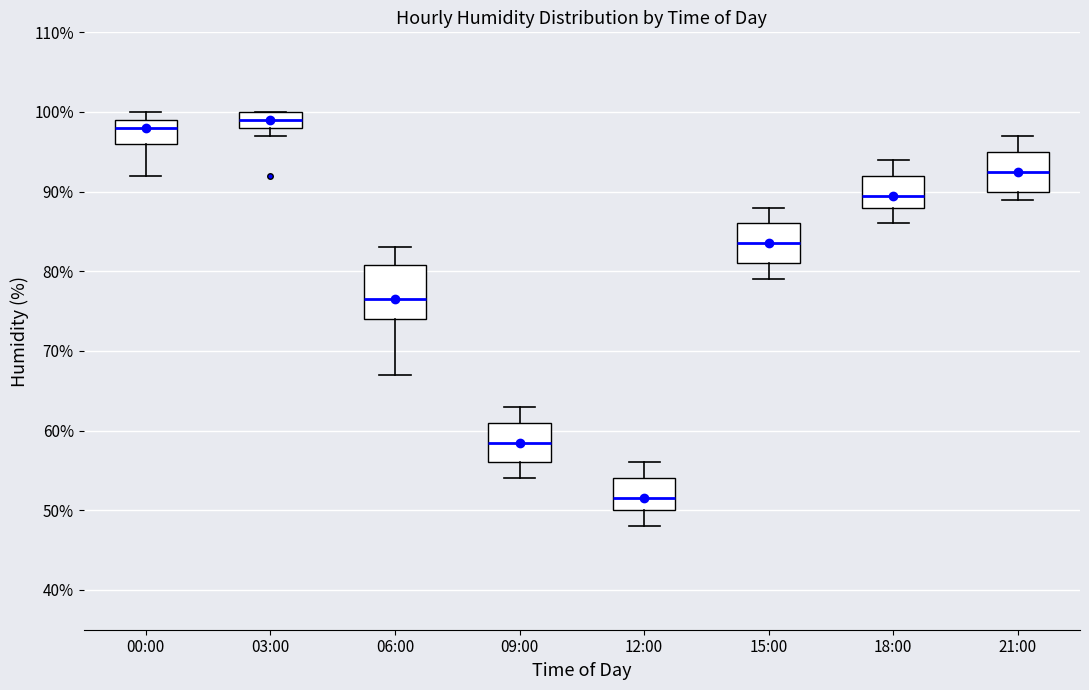

Which box's median line is the highest?

03:00